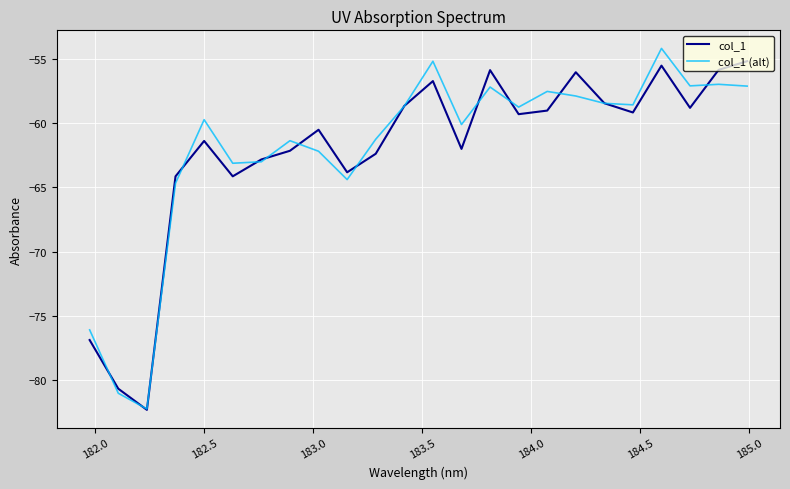

What is the label of the 10th point from the left?

9